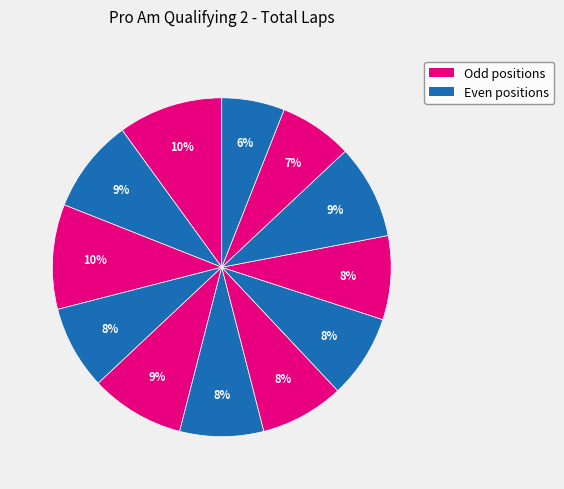

How many segments does this pie chart have?

12